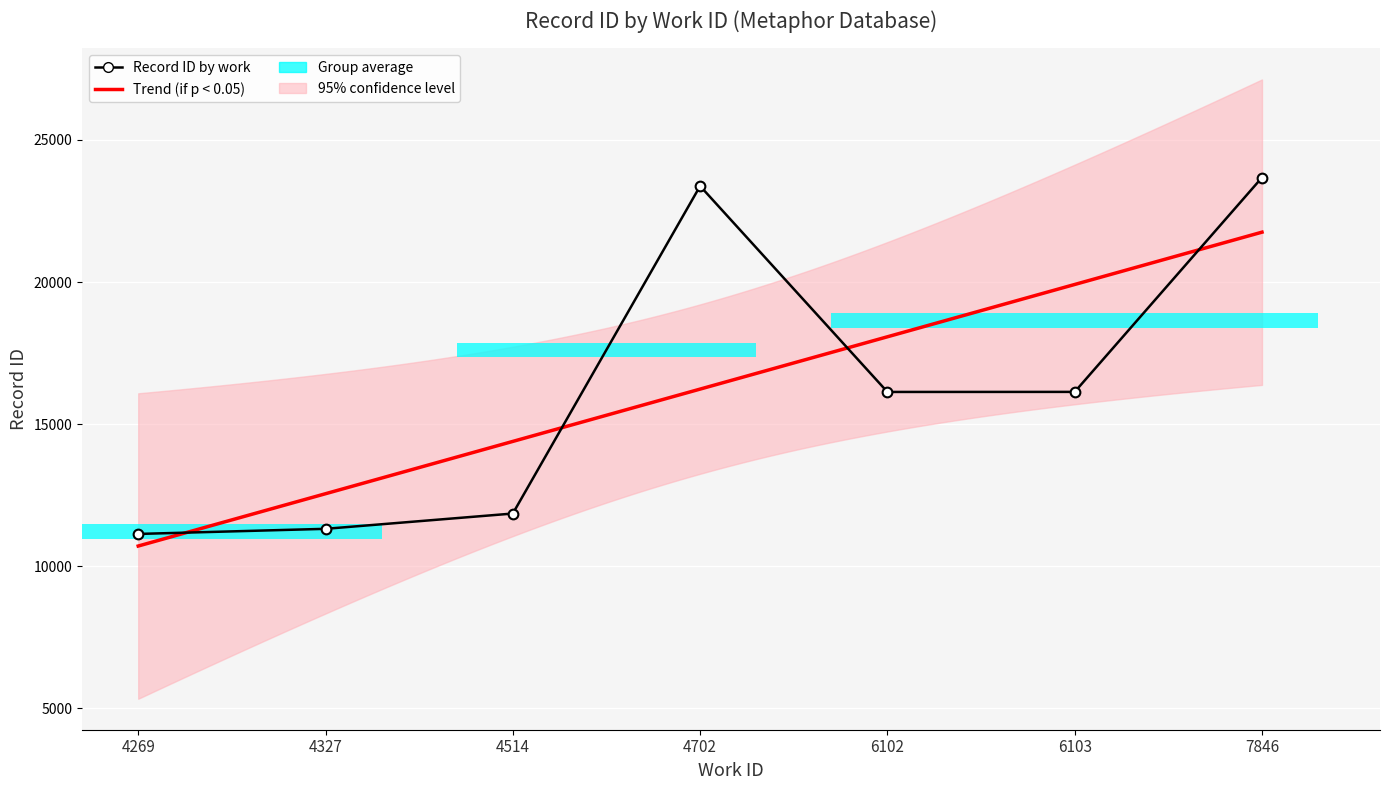

What is the label of the 9th bar from the left?

4702